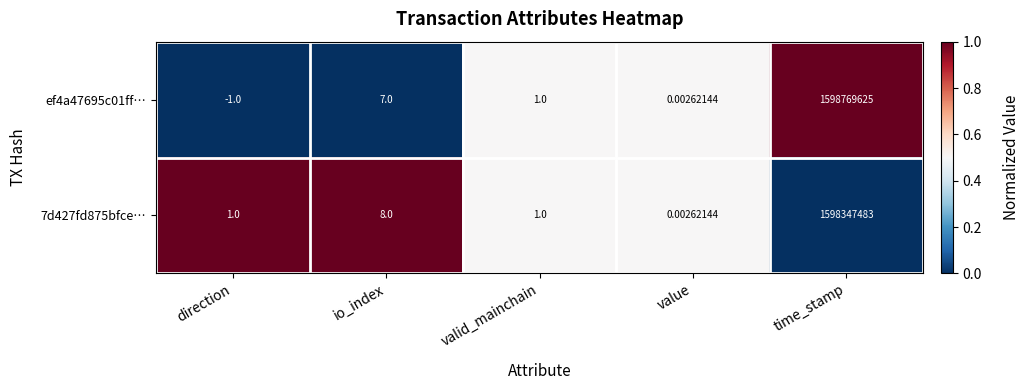

Count the number of categories in the chart.

5